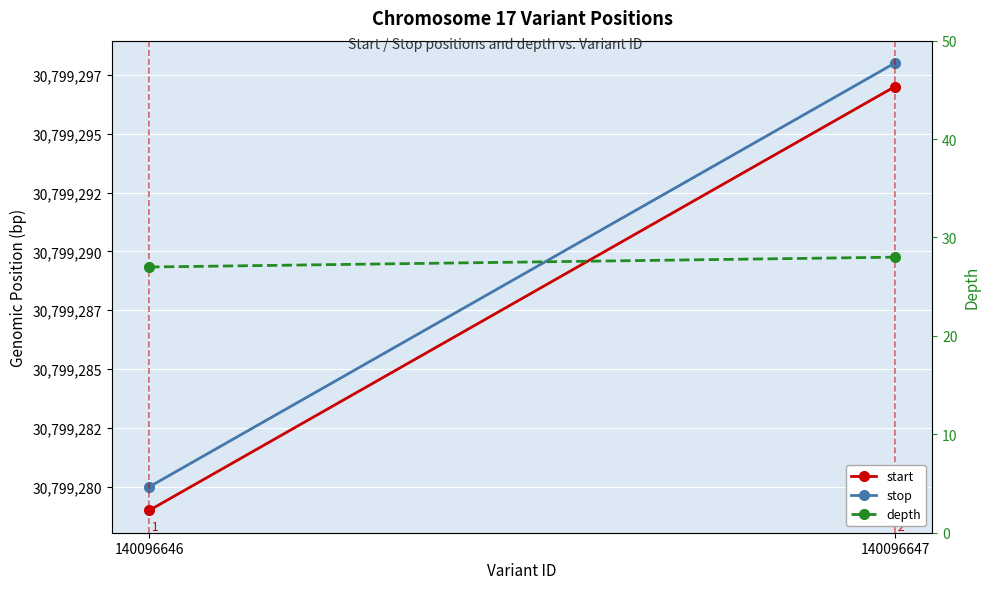

Reading left to right, list all the values displayed in this chart.

start: 140096646=30799279	140096647=30799297
stop: 140096646=30799280	140096647=30799298
depth: 140096646=27	140096647=28